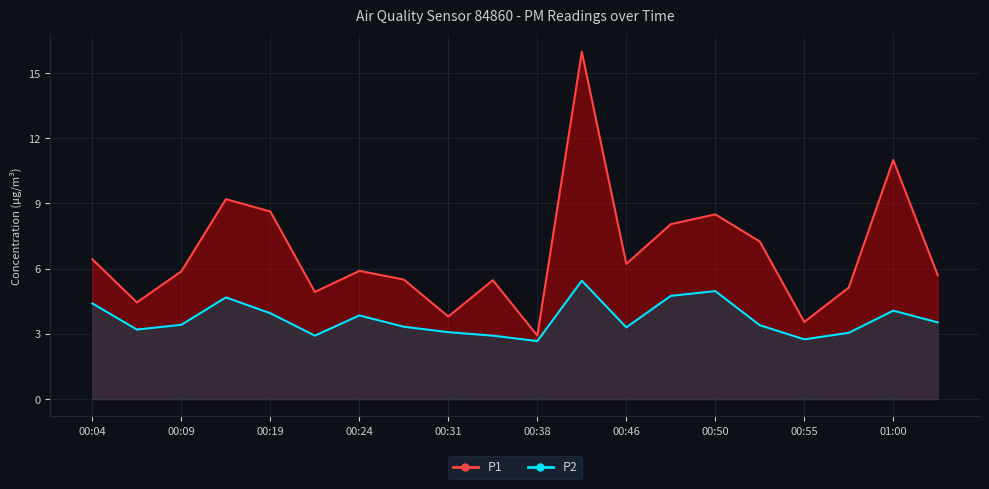

What is the spread (max minus min) of values at 00:19?

4.7